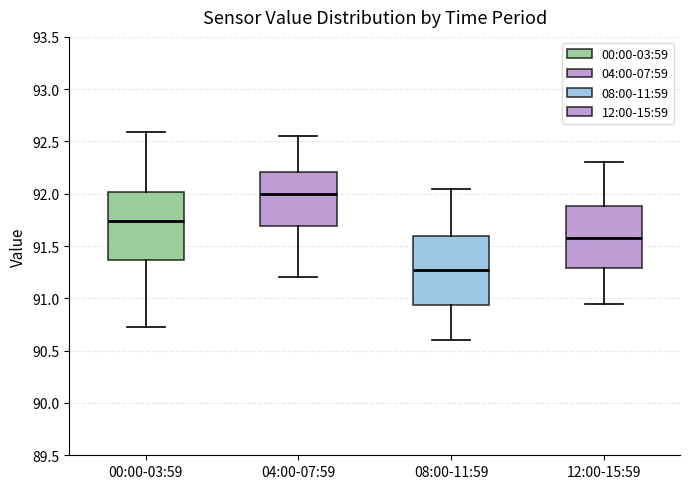

Where does the median line of the box for 04:00-07:59 sit on the y-axis? The values are not printed on the chart, so give them approximately, as read against the axis.

92.00